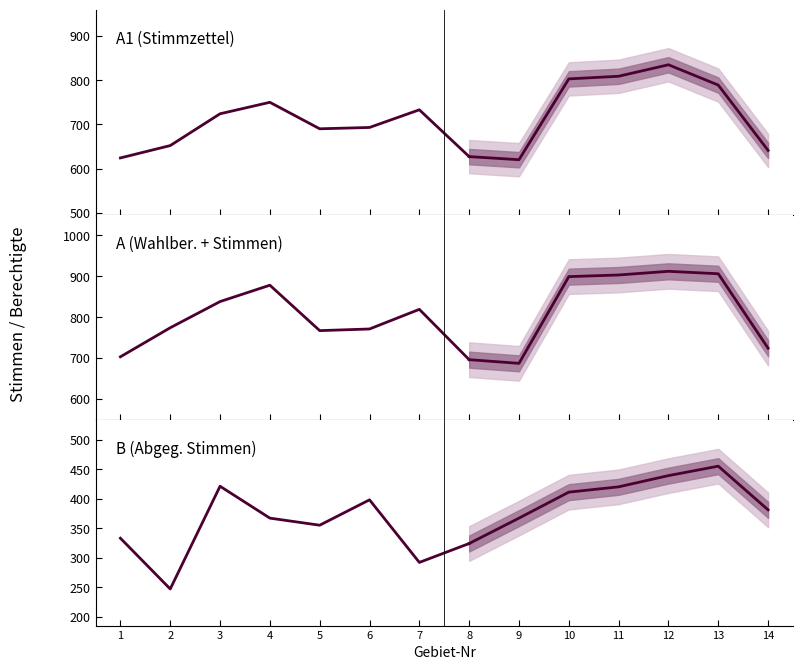

What is the sum of the B values at 1 and 2?

580